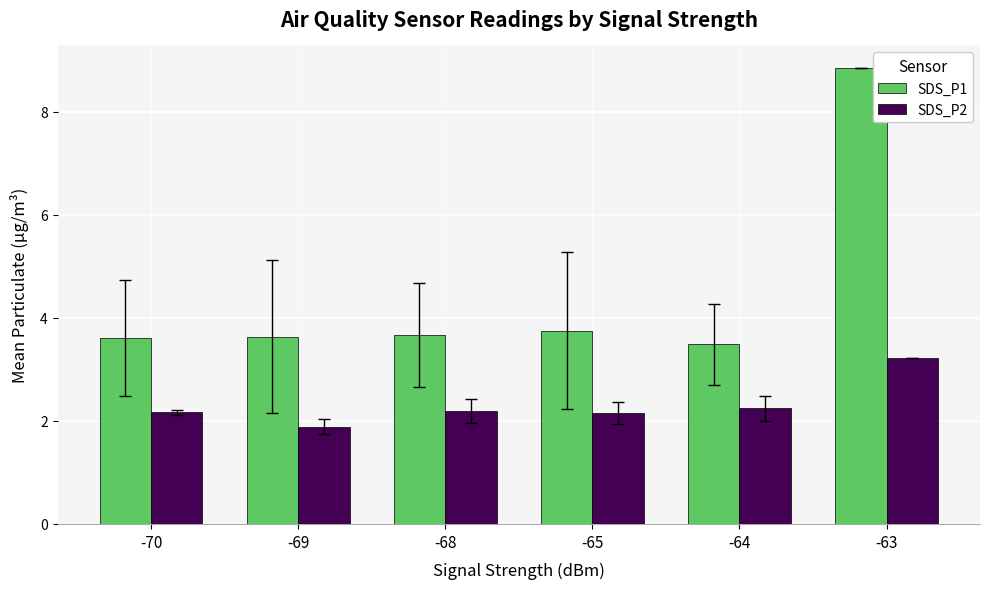

At how many categories does at least one series exceed 3?

6